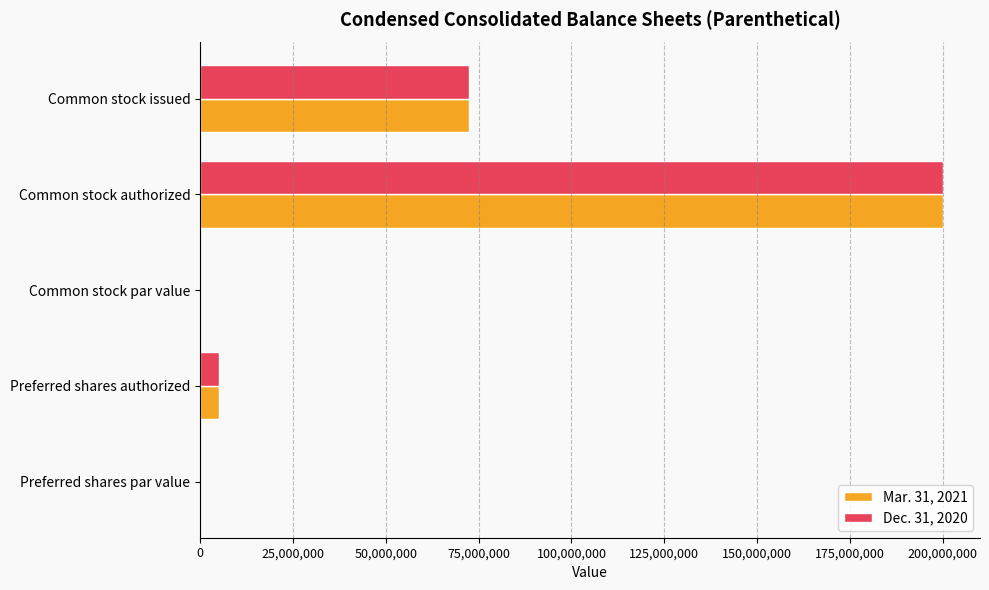

What is the highest value of the Mar. 31, 2021 series?

200000000.0